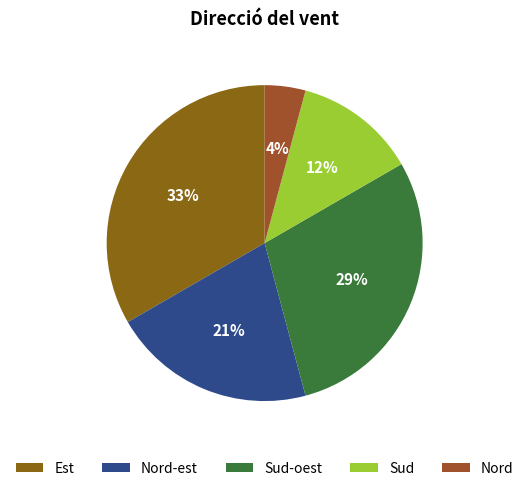

True or false: Sud-oest accounts for 29% of the total.

True